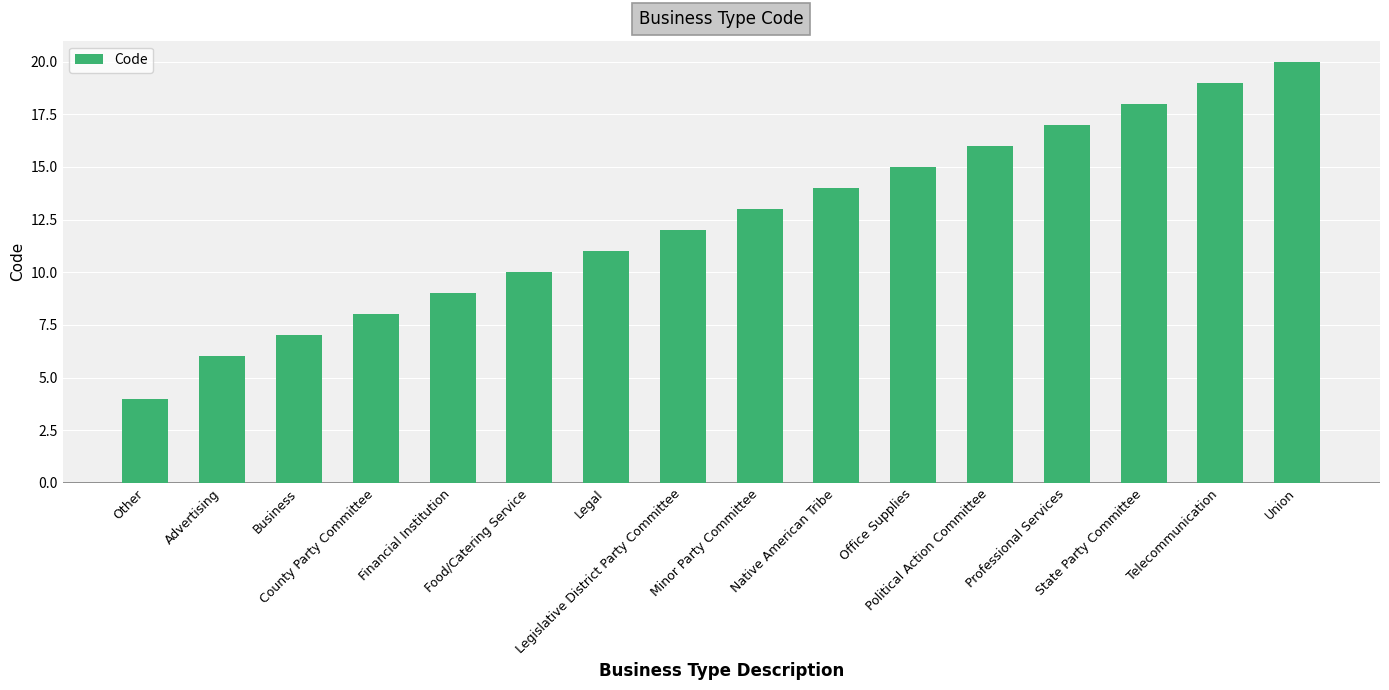

What is the approximate value at Office Supplies, to the nearest 10?

20